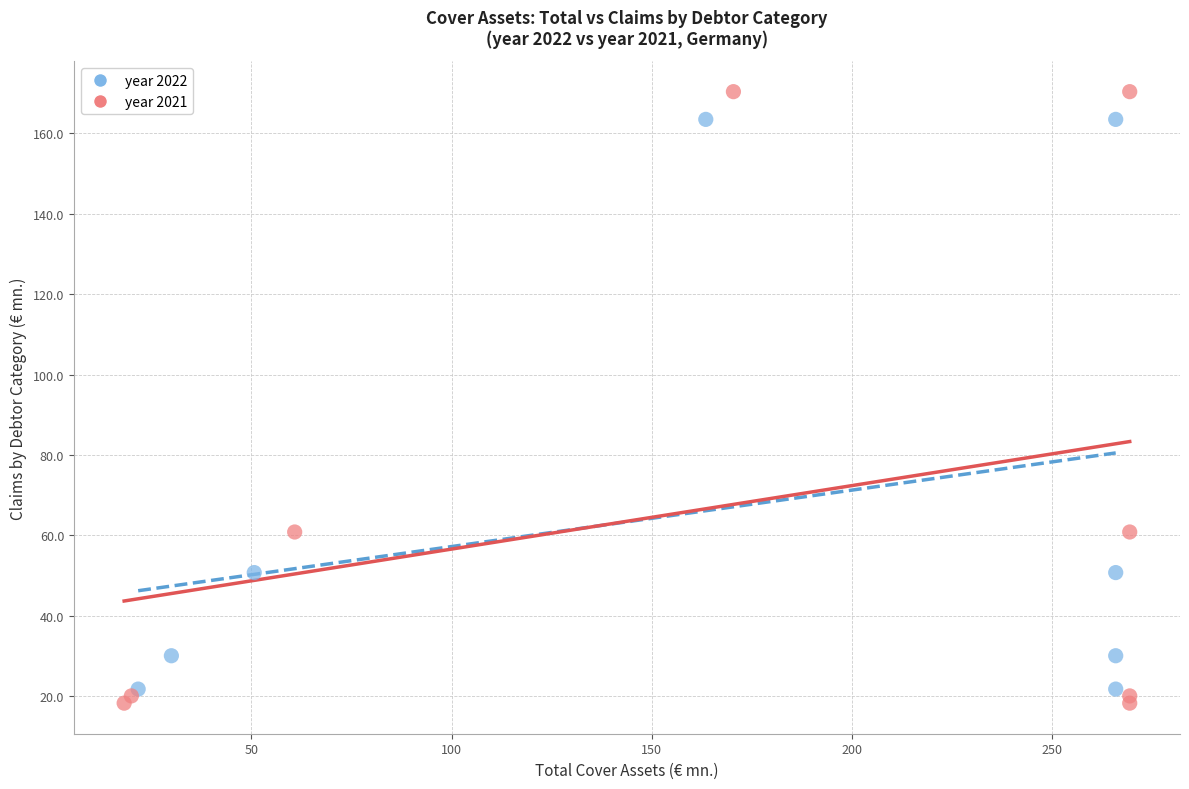

Which series has the largest Y range (max minus min)?

year 2021